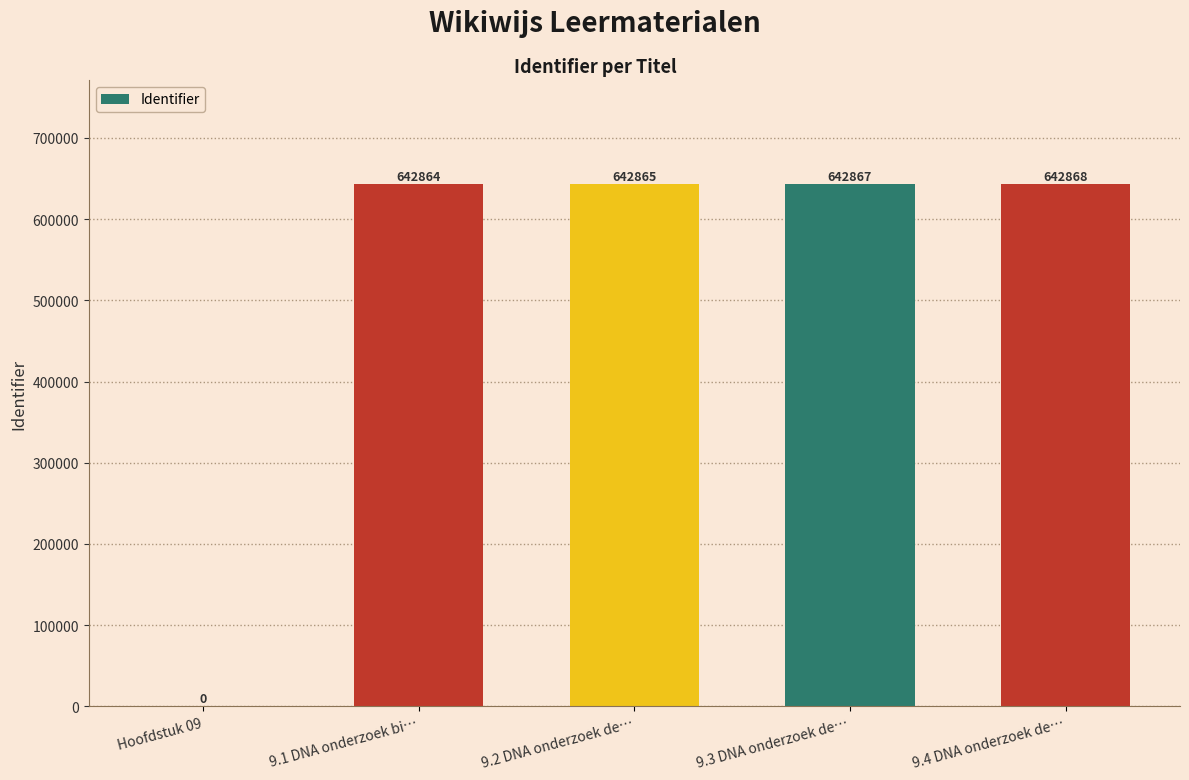

The chart shows a value of 1142797 at 9.1 DNA onderzoek bi…. True or false?

False